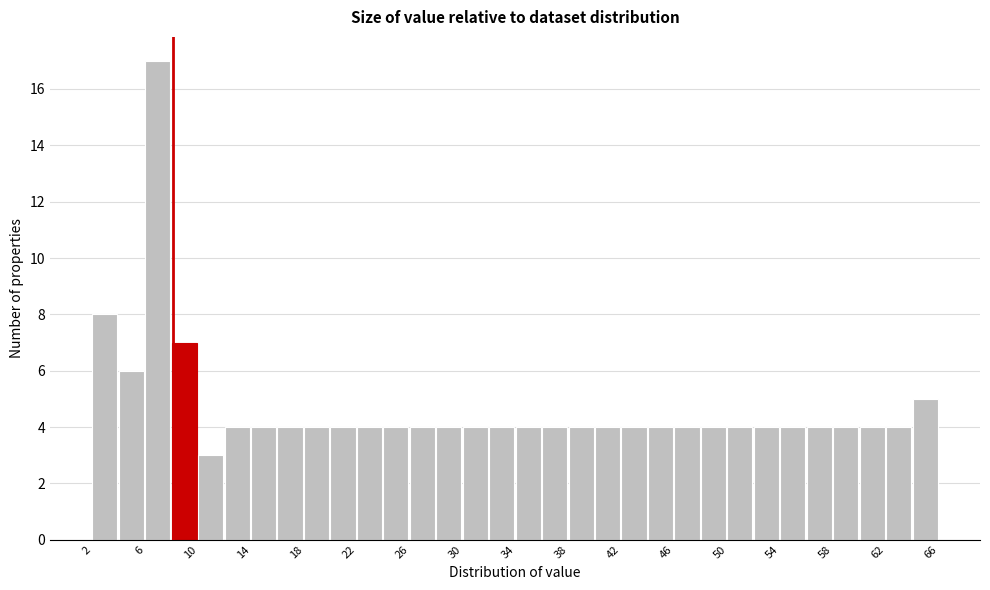

Over which range of the x-axis is the bar tallest?

6 to 8